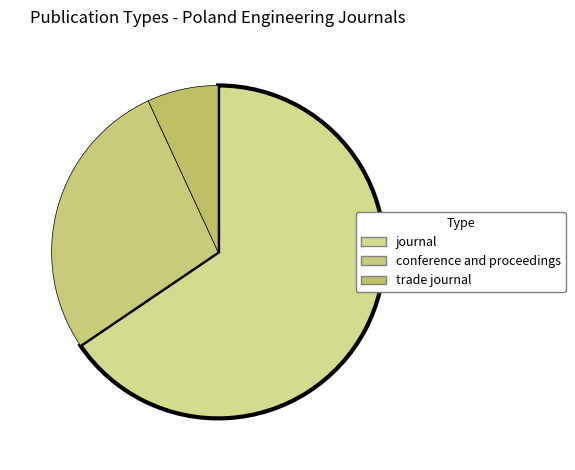

Count the number of slices in the pie.

3